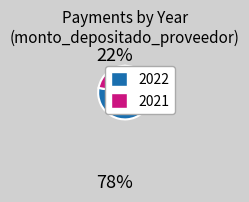

Is there a majority slice in this chart?

Yes